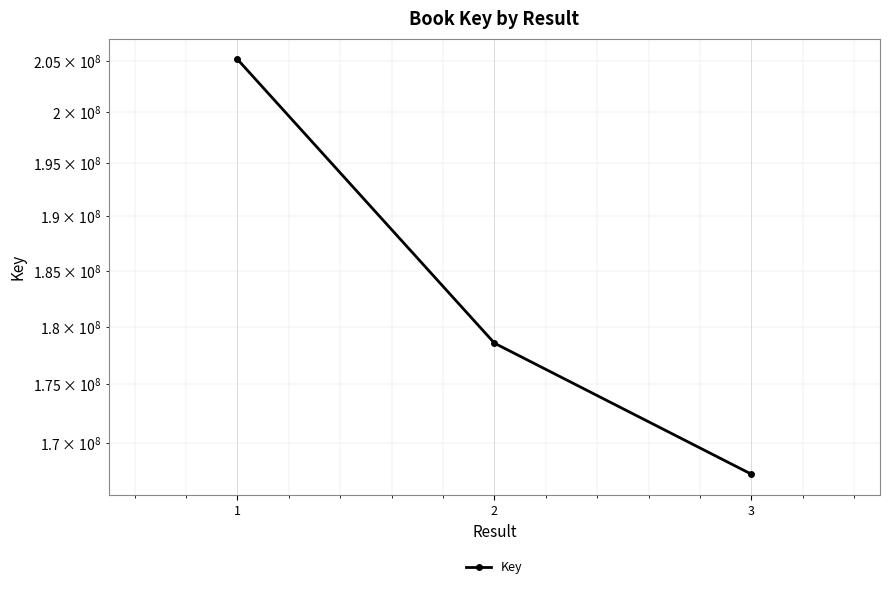

Which category has the highest value across all series?

1